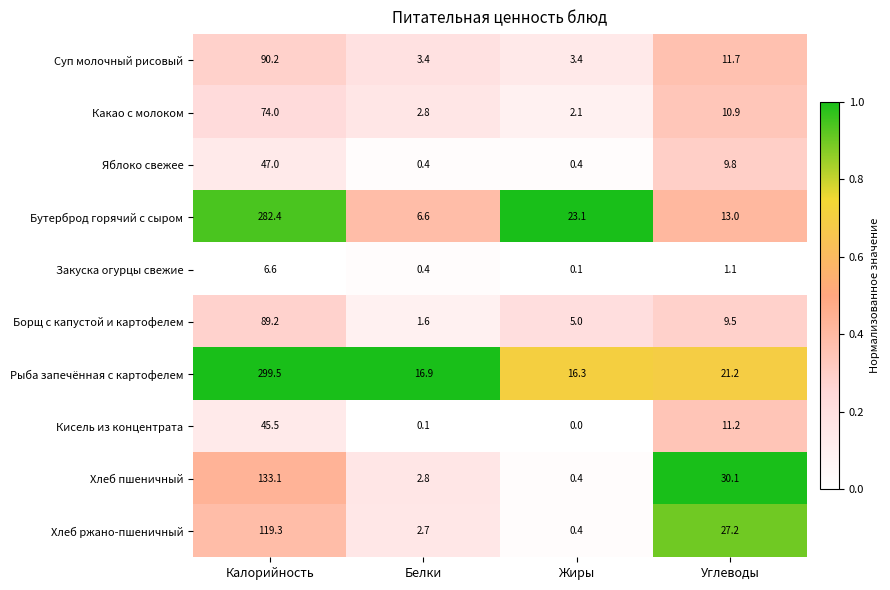

At how many categories does at least one series exceed 0?

4